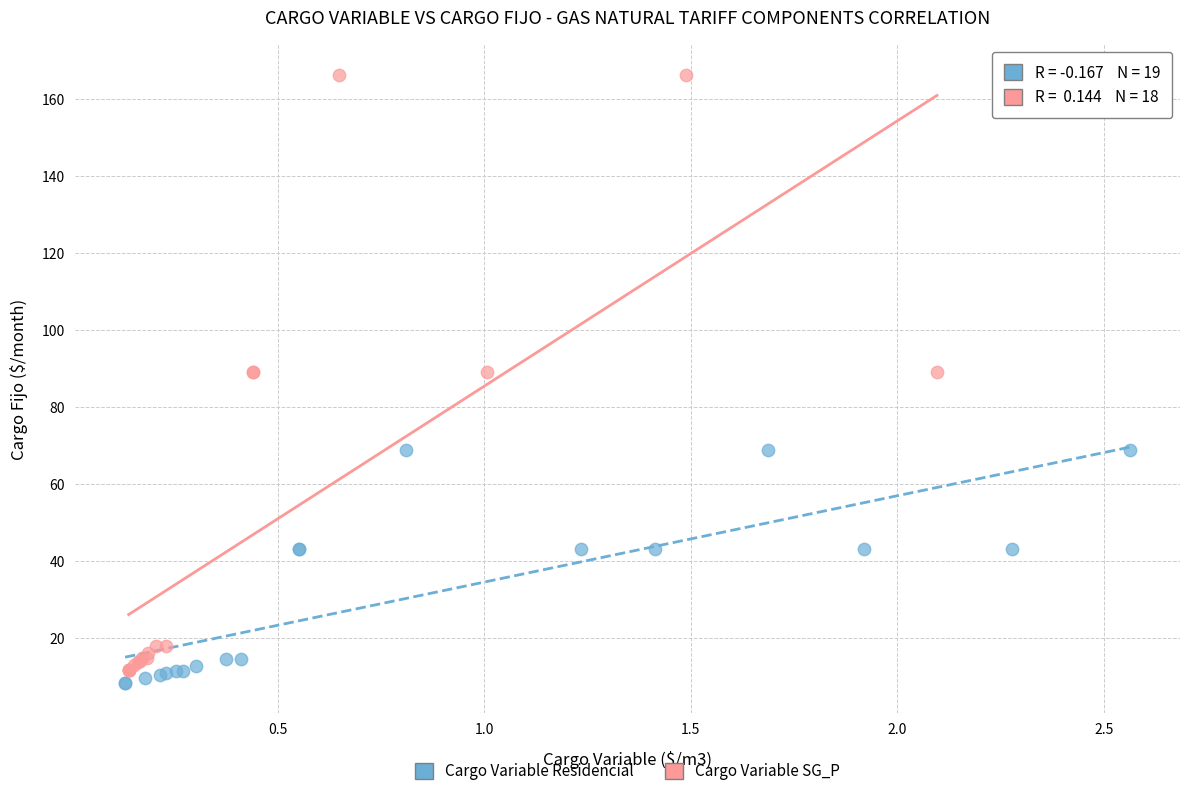

Which series has the largest Y range (max minus min)?

Cargo Variable SG_P